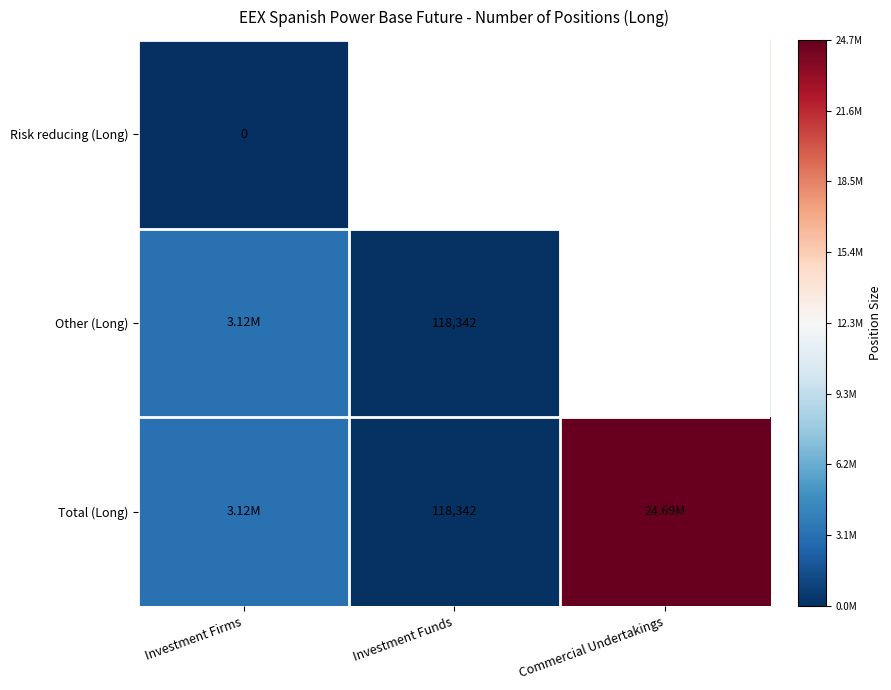

True or false: Risk reducing (Long) has a value of -1.7 at Investment Firms.

False